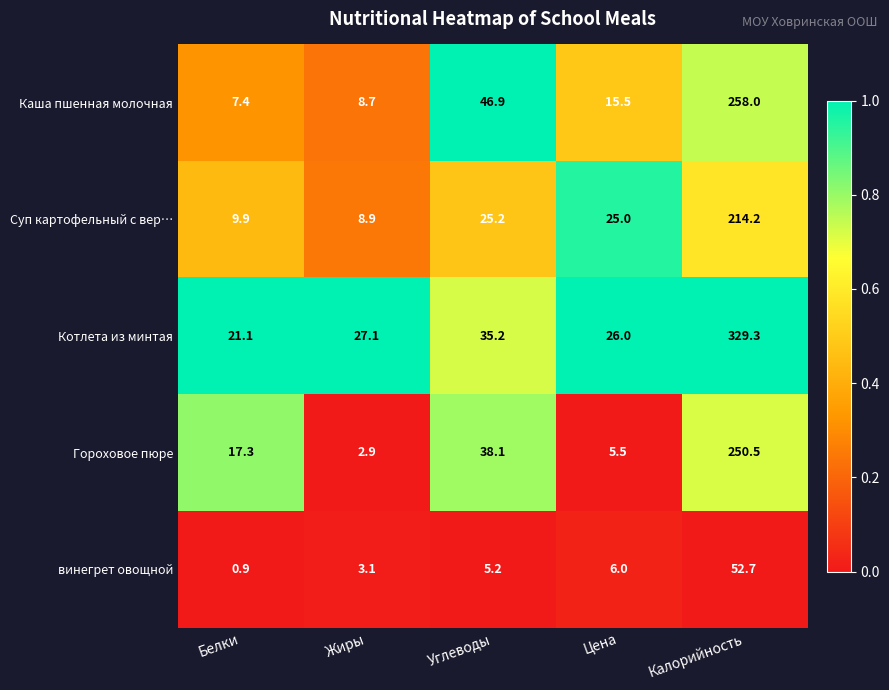

Which series has the largest range (max minus min)?

Котлета из минтая